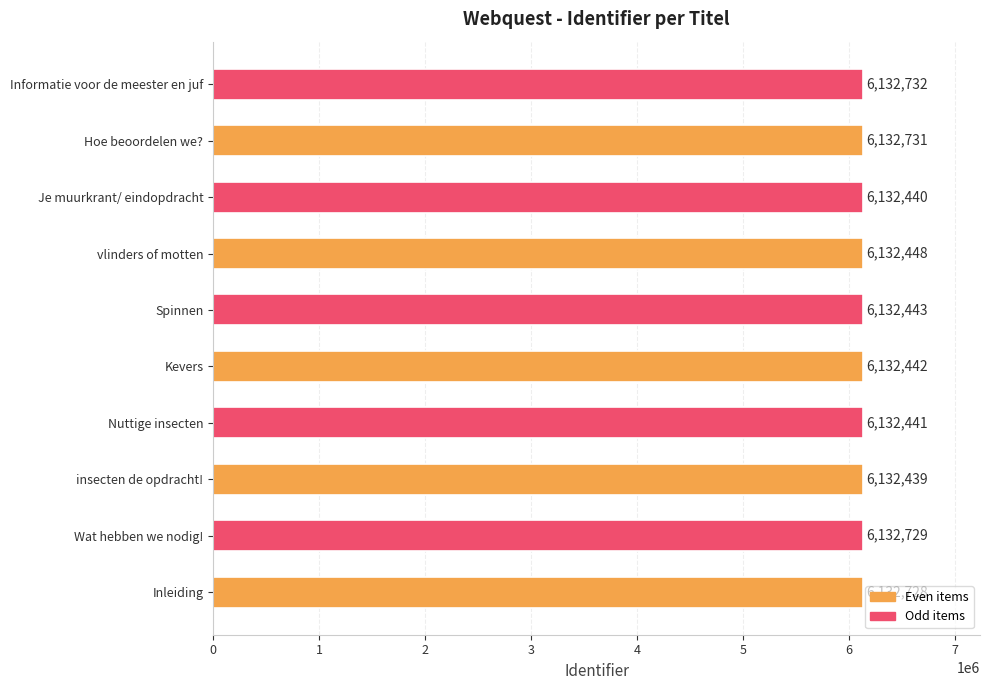

Reading top to bottom, list all the values displayed in this chart.

6132732	6132731	6132440	6132448	6132443	6132442	6132441	6132439	6132729	6132728